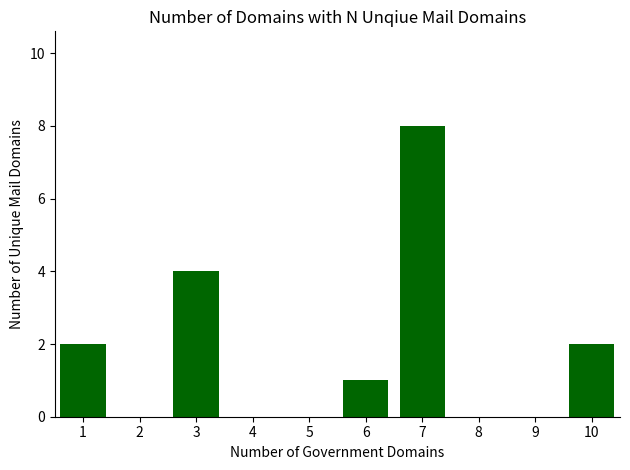

How many data points does each series have?

10